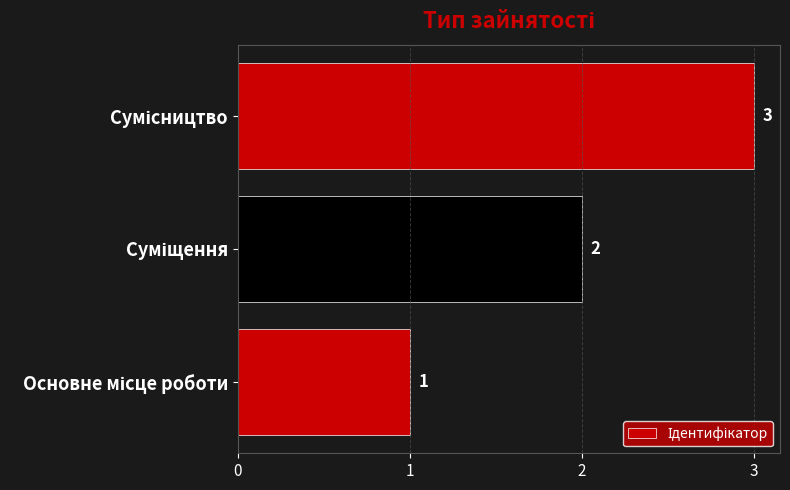

What is the maximum value shown in the chart?

3